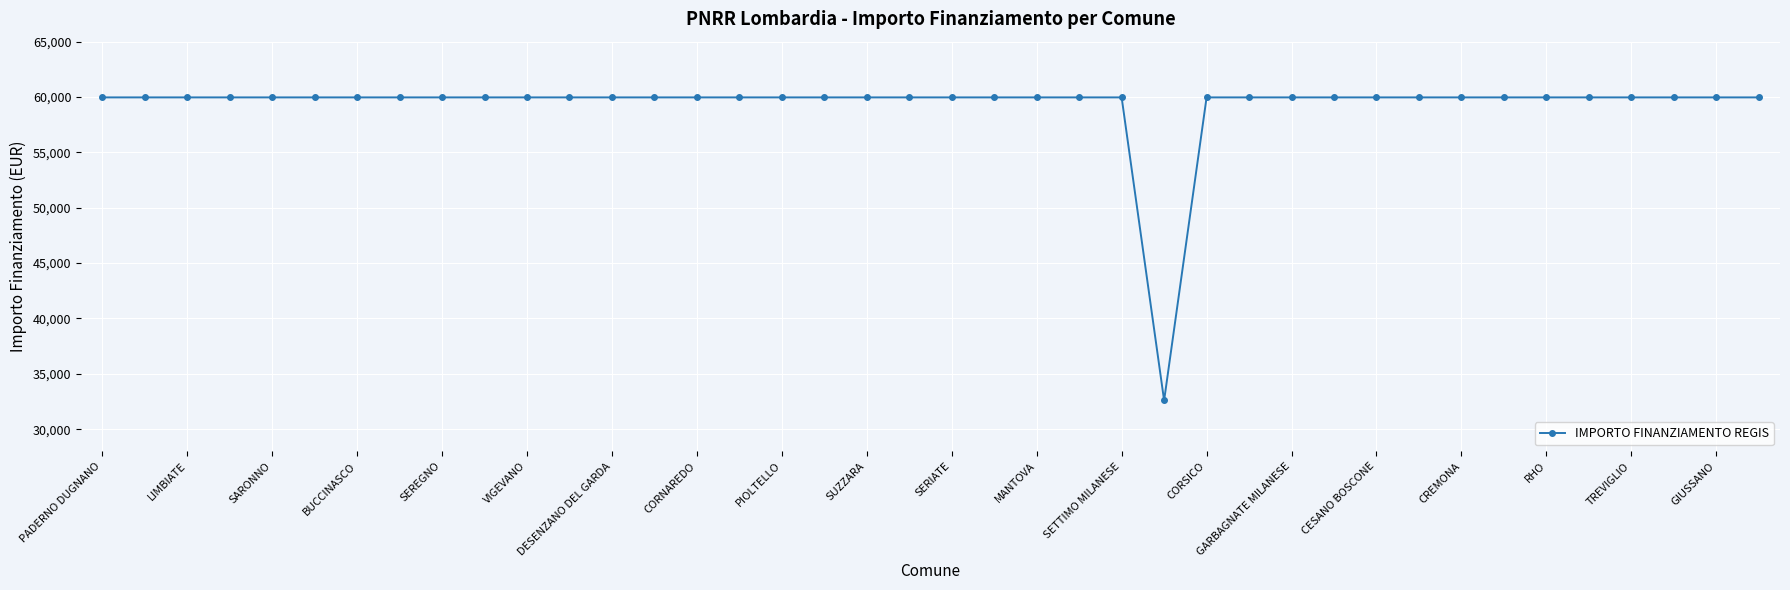

What is the value of the 15th point from the left?

59966